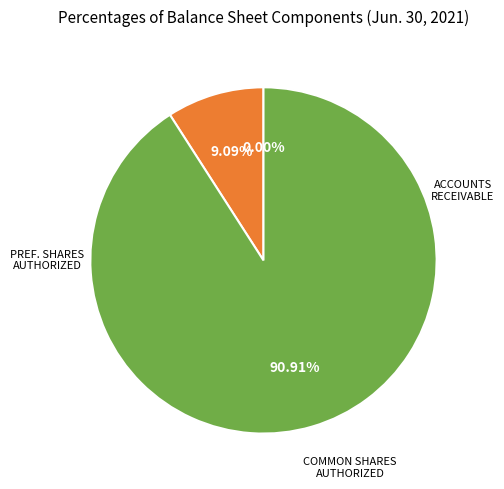

Is there a majority slice in this chart?

Yes